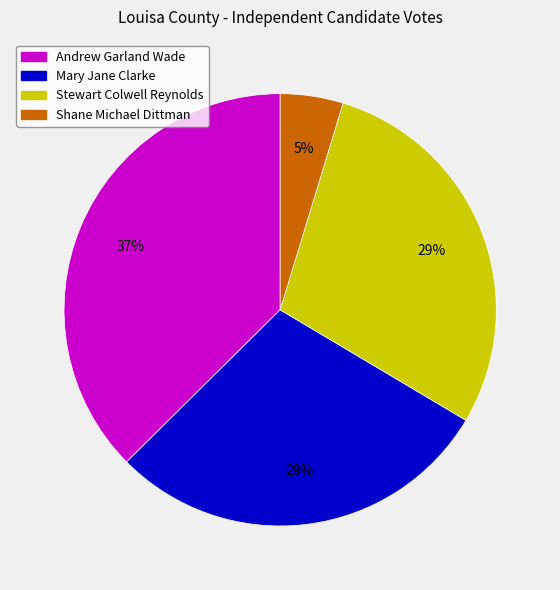

Which category has the biggest portion of the pie?

Andrew Garland Wade